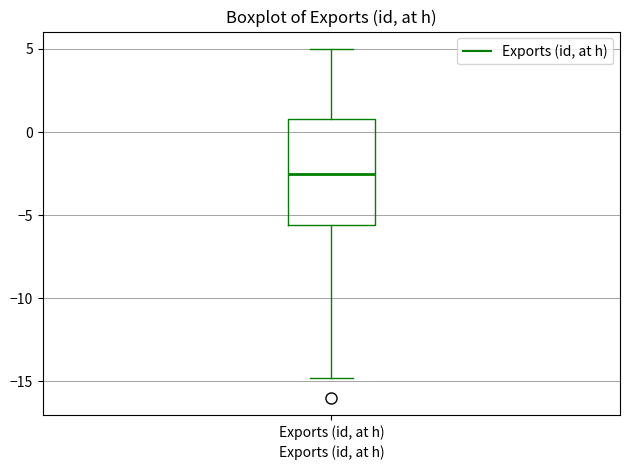

Transcribe this box plot: give where the median line is, the range the box spans, and where the two whiskers end, as read against the y-axis. The values are not printed on the chart, so give them approximately, as read against the axis.

median -2.5, box -5.5 to 1.0, whiskers -15.0 to 5.0